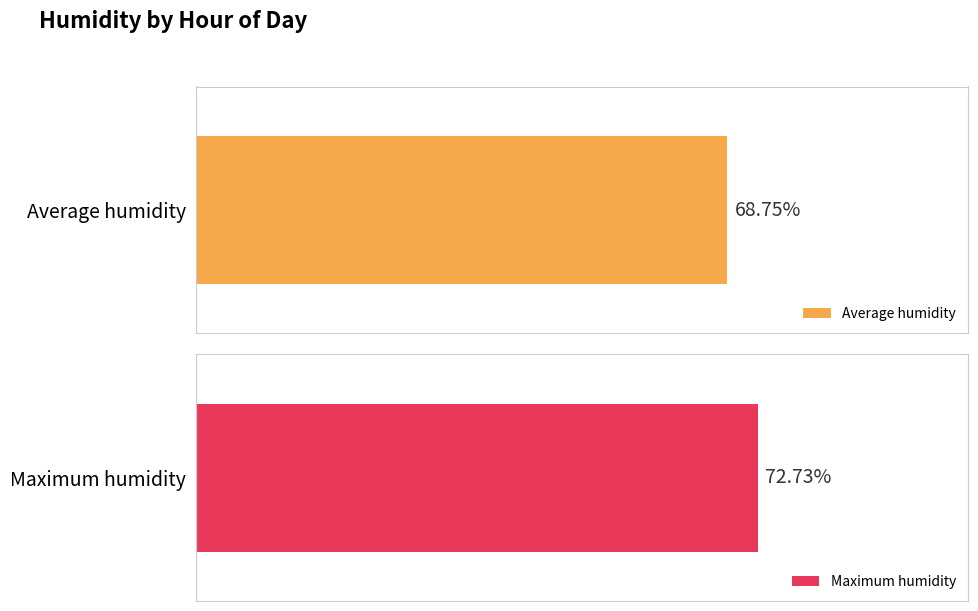

Rank the series by their average value, from lowest to highest.

Average humidity, Maximum humidity